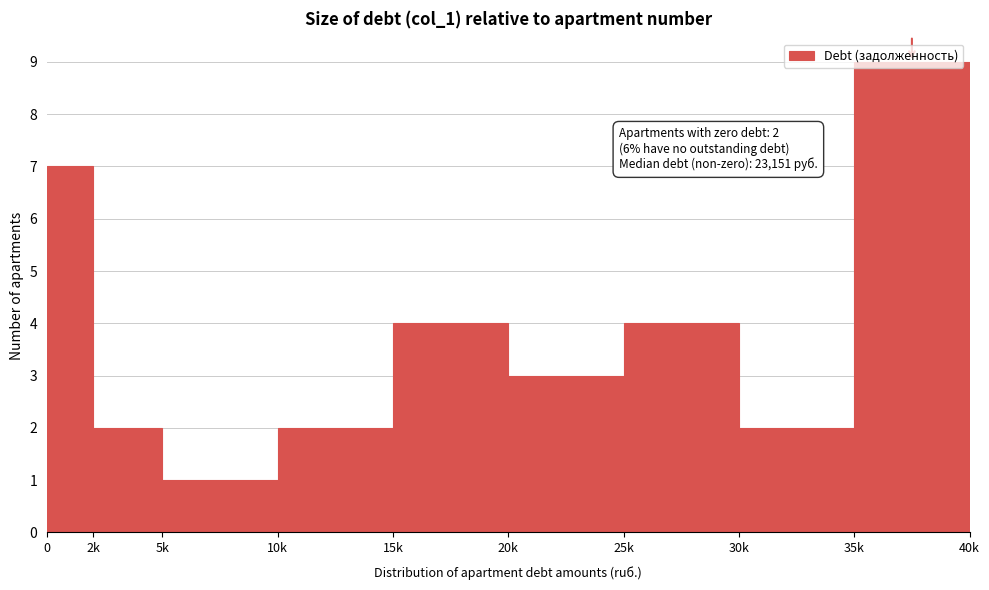

What value does the data have at 15k?

4